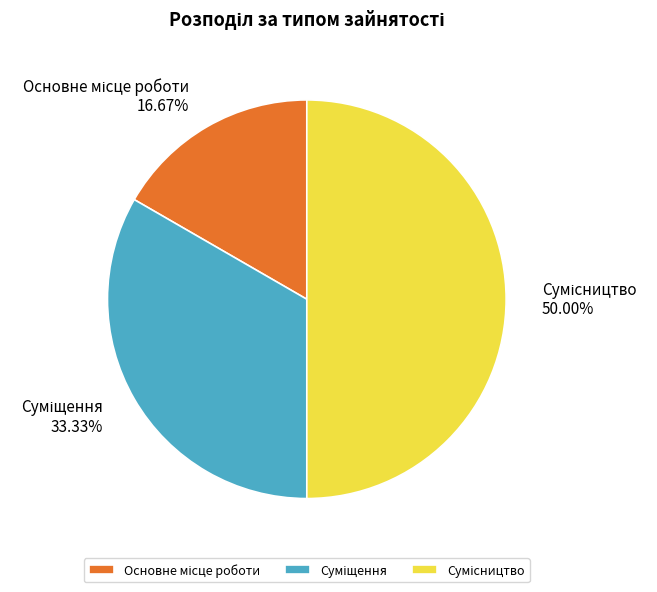

Does Основне місце роботи account for over 50% of the chart?

No